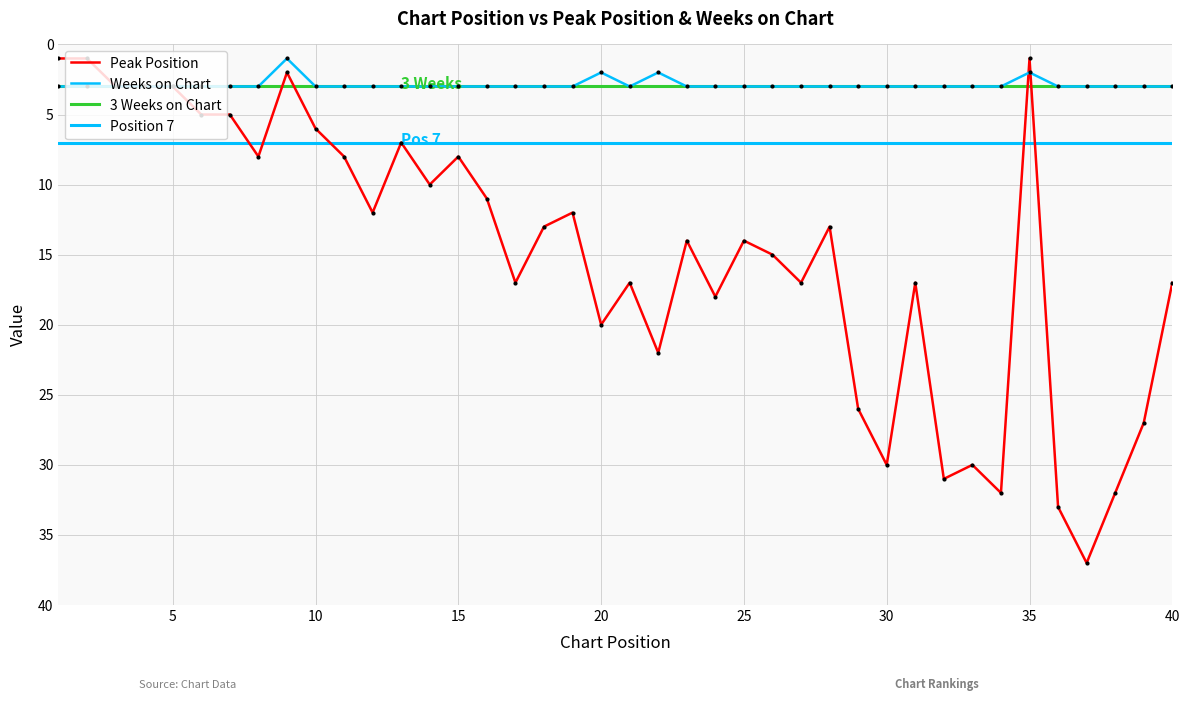

Is the value of Peak Position at 12 greater than the value of Weeks on Chart at 6?

Yes